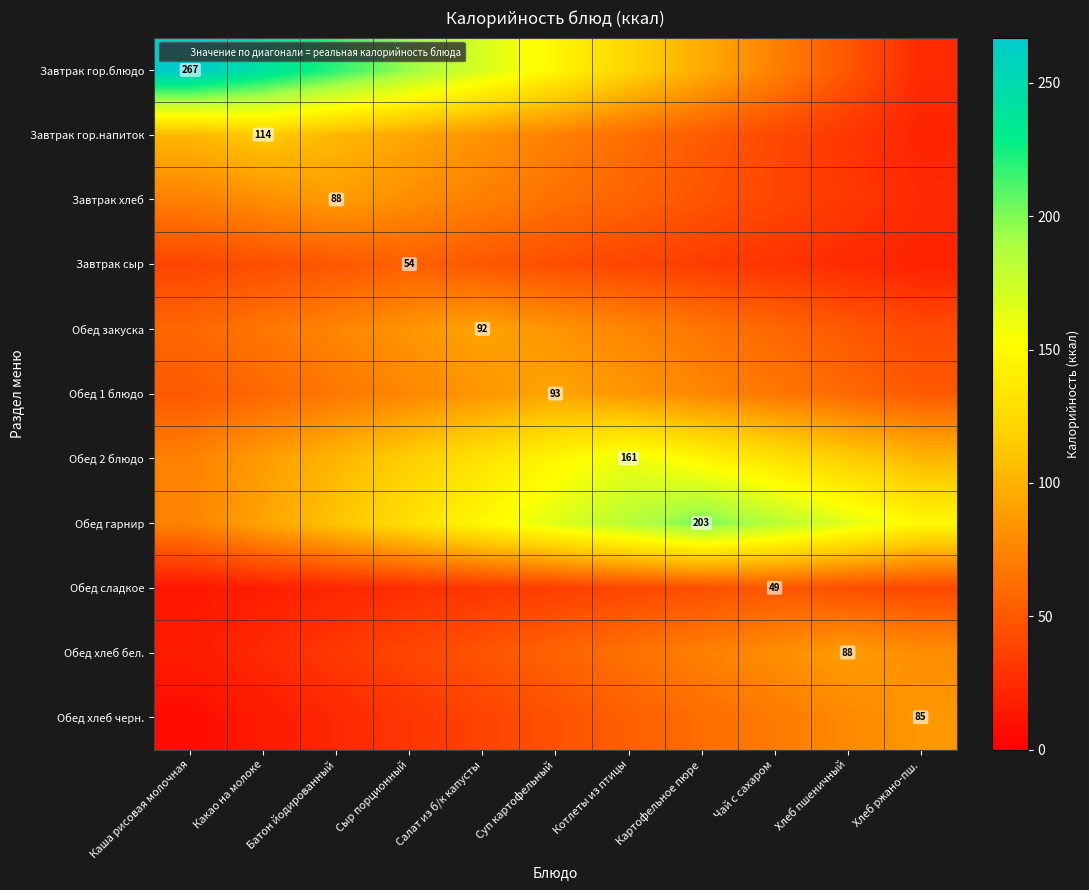

Is the value of Завтрак гор.блюдо at Хлеб ржано-пш. greater than the value of Завтрак хлеб at Котлеты из птицы?

No